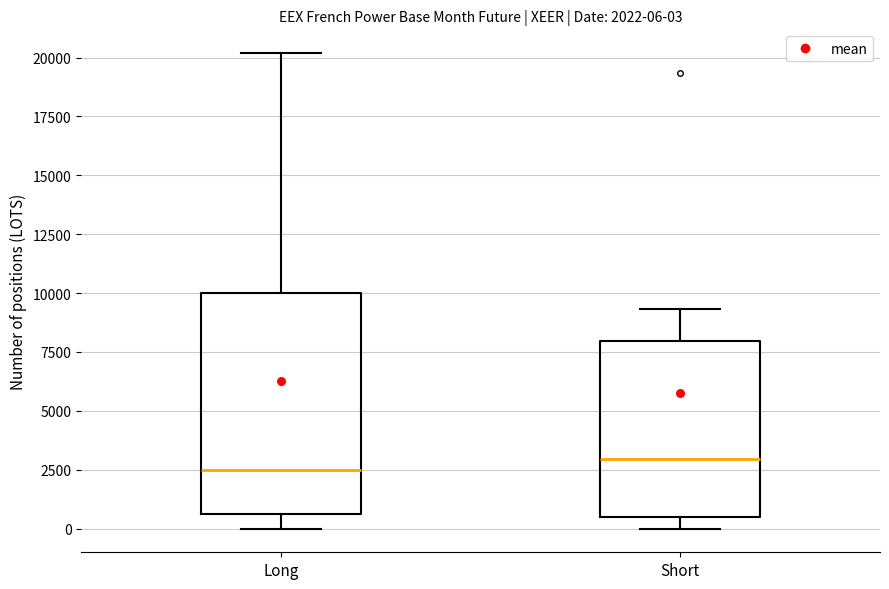

Comparing the boxes themselves (not the whiskers), which one is the tallest?

Long